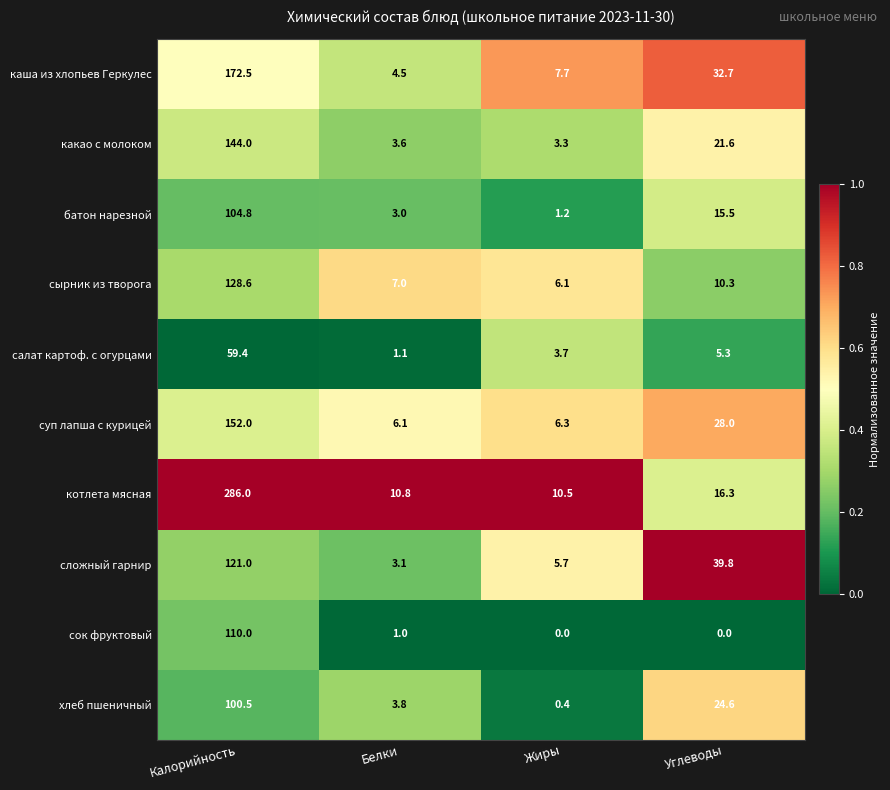

The value of какао с молоком at Калорийность is 144.0. True or false?

True